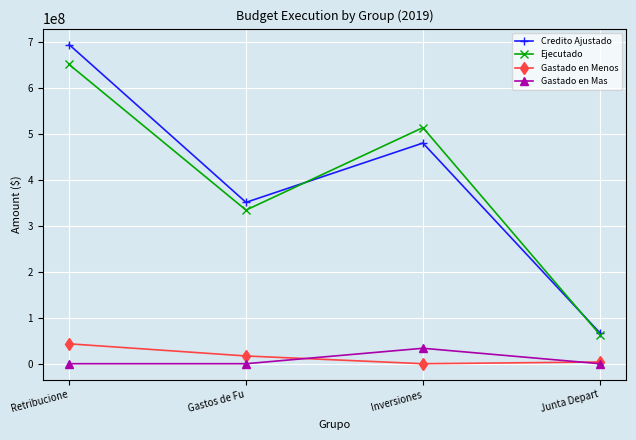

What is the label of the 3rd point from the left?

Inversiones